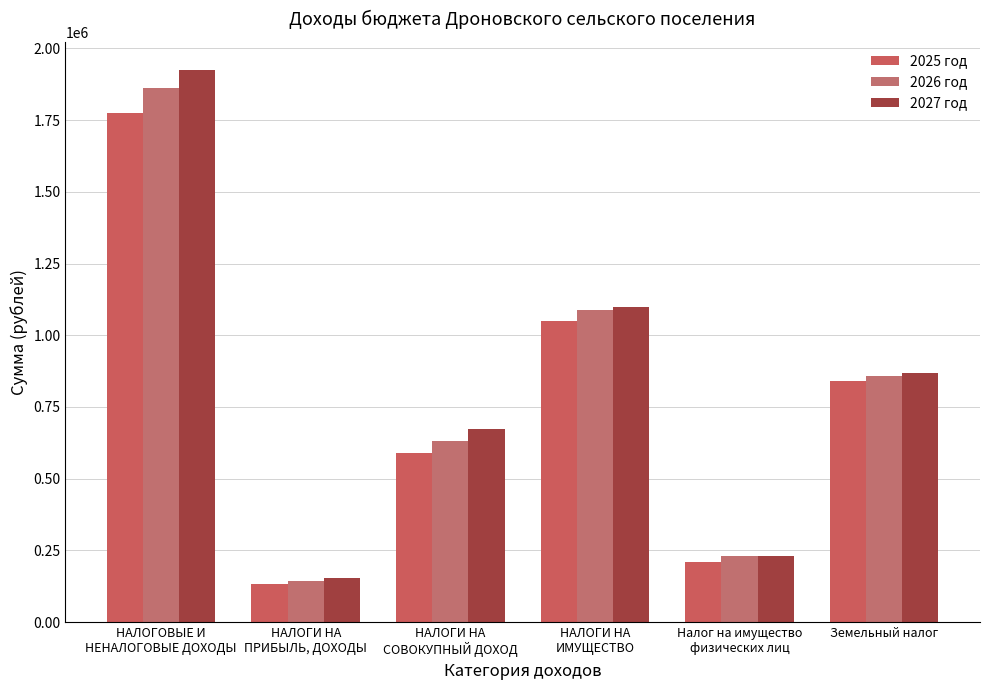

What value does the 2026 год series have at Земельный налог, to the nearest 50?

859000